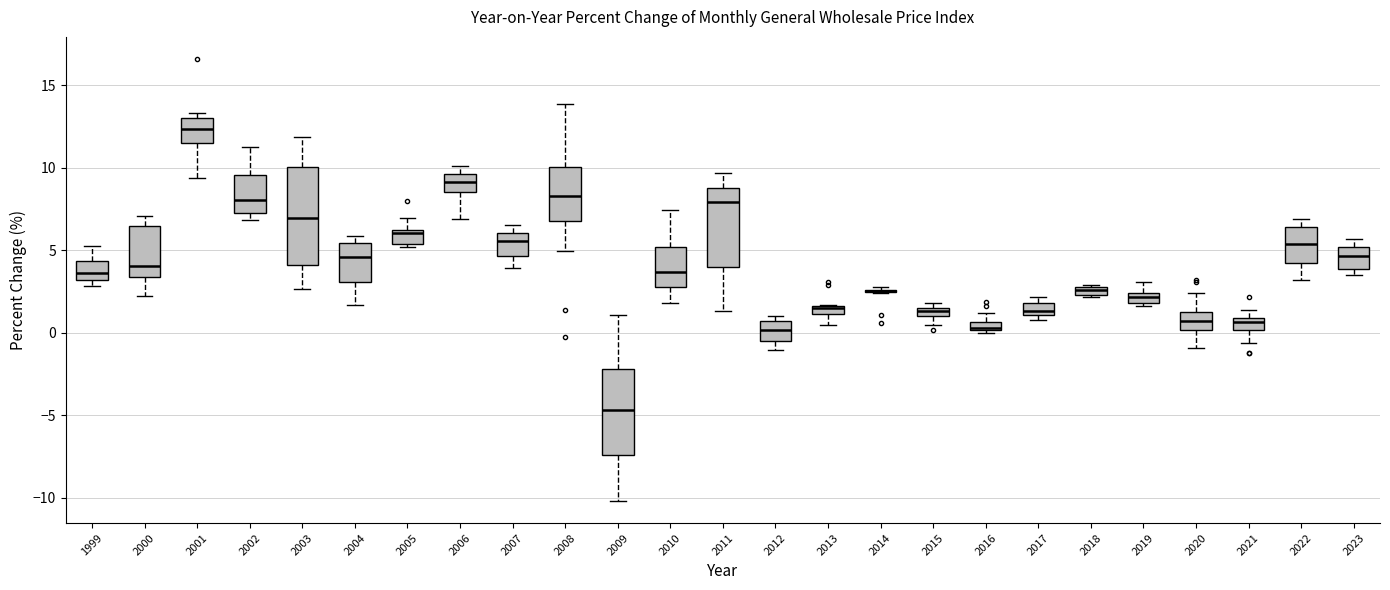

Where does the lower whisker of the box at x = 2001 end on the y-axis? The values are not printed on the chart, so give them approximately, as read against the axis.

9.5